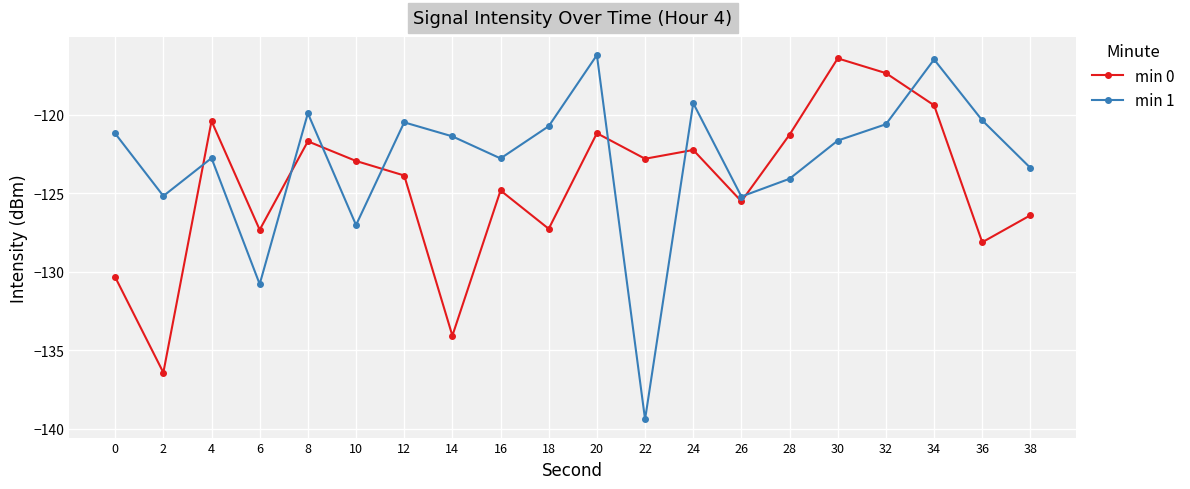

The min 1 series shows -177.5 at 6. True or false?

False